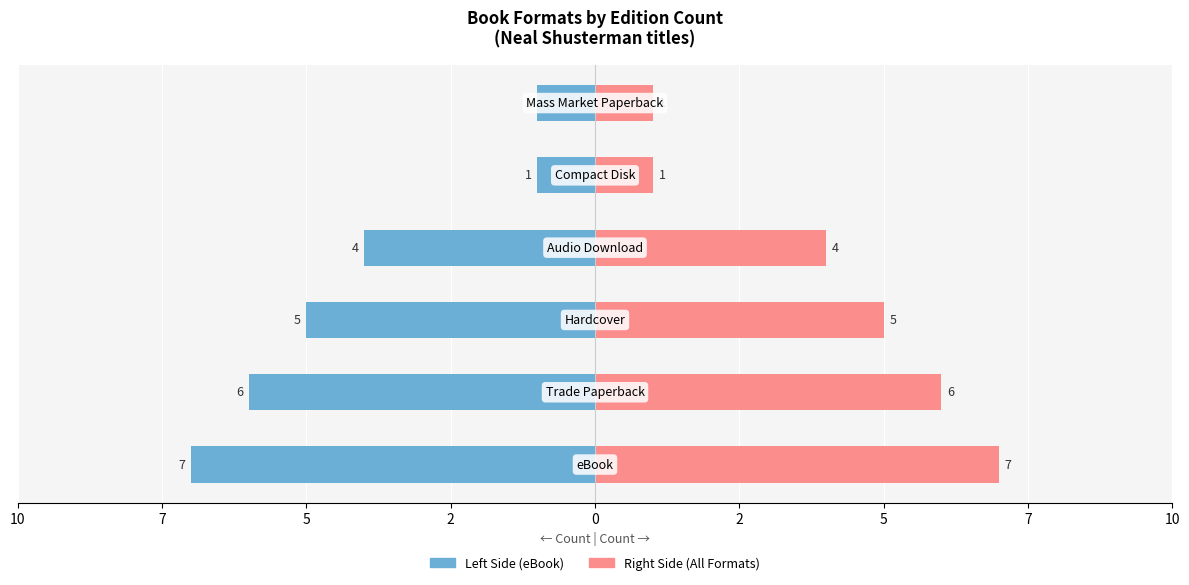

Is the value of Format Total Count at 0 greater than the value of eBook Count at 7?

Yes